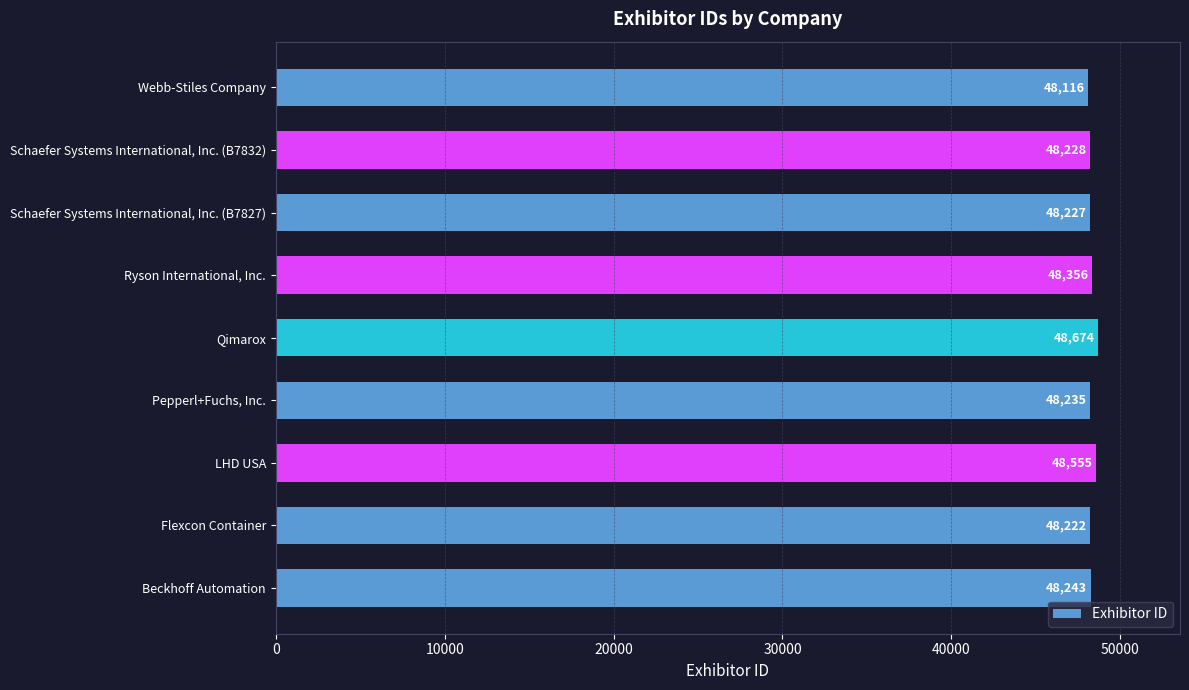

What is the average value?

48317